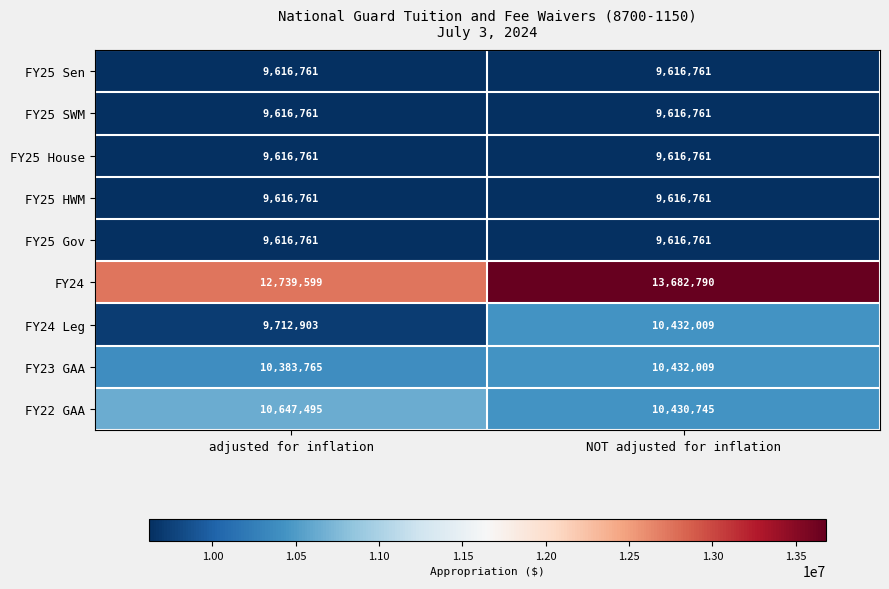

Between adjusted for inflation and NOT adjusted for inflation, which series saw the biggest shift?

FY24